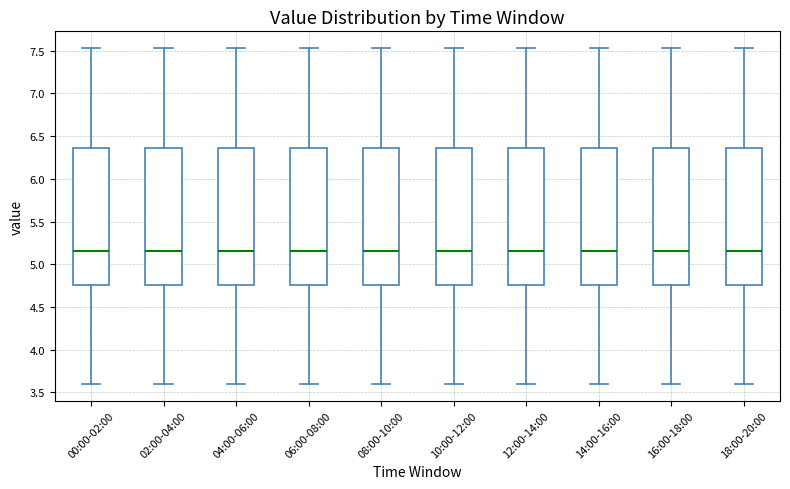

Reading left to right, transcribe this box plot: for each box, give where its median line is, the range the box spans, and where its two whiskers end, as read against the y-axis. The values are not printed on the chart, so give them approximately, as read against the axis.

00:00-02:00: median 5.15, box 4.75 to 6.35, whiskers 3.60 to 7.55
02:00-04:00: median 5.15, box 4.75 to 6.35, whiskers 3.60 to 7.55
04:00-06:00: median 5.15, box 4.75 to 6.35, whiskers 3.60 to 7.55
06:00-08:00: median 5.15, box 4.75 to 6.35, whiskers 3.60 to 7.55
08:00-10:00: median 5.15, box 4.75 to 6.35, whiskers 3.60 to 7.55
10:00-12:00: median 5.15, box 4.75 to 6.35, whiskers 3.60 to 7.55
12:00-14:00: median 5.15, box 4.75 to 6.35, whiskers 3.60 to 7.55
14:00-16:00: median 5.15, box 4.75 to 6.35, whiskers 3.60 to 7.55
16:00-18:00: median 5.15, box 4.75 to 6.35, whiskers 3.60 to 7.55
18:00-20:00: median 5.15, box 4.75 to 6.35, whiskers 3.60 to 7.55